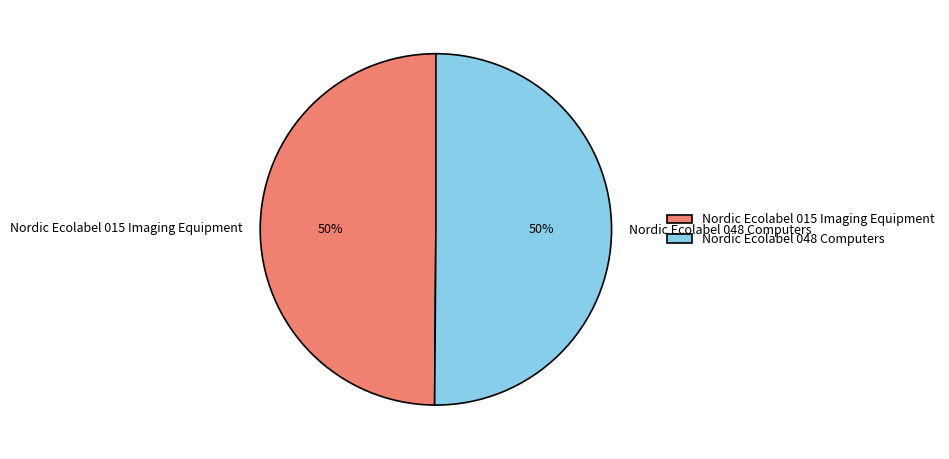

What percentage is the Nordic Ecolabel 015 Imaging Equipment slice, to the nearest percent?

50%